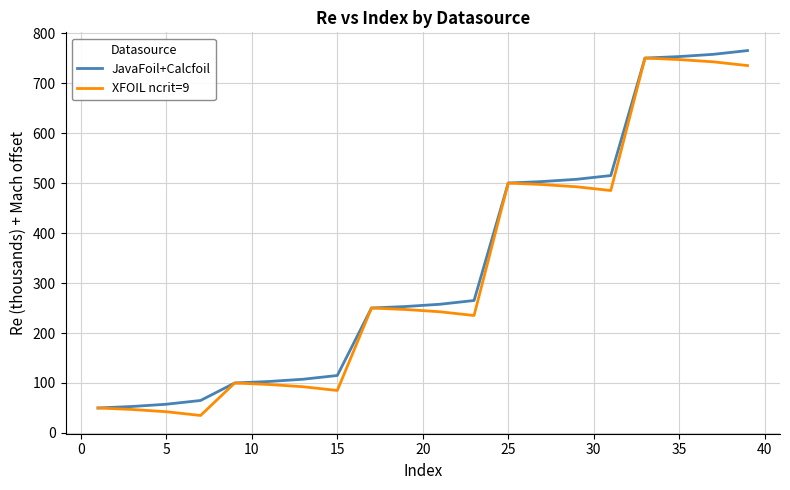

What is the minimum value for JavaFoil+Calcfoil?

50.0